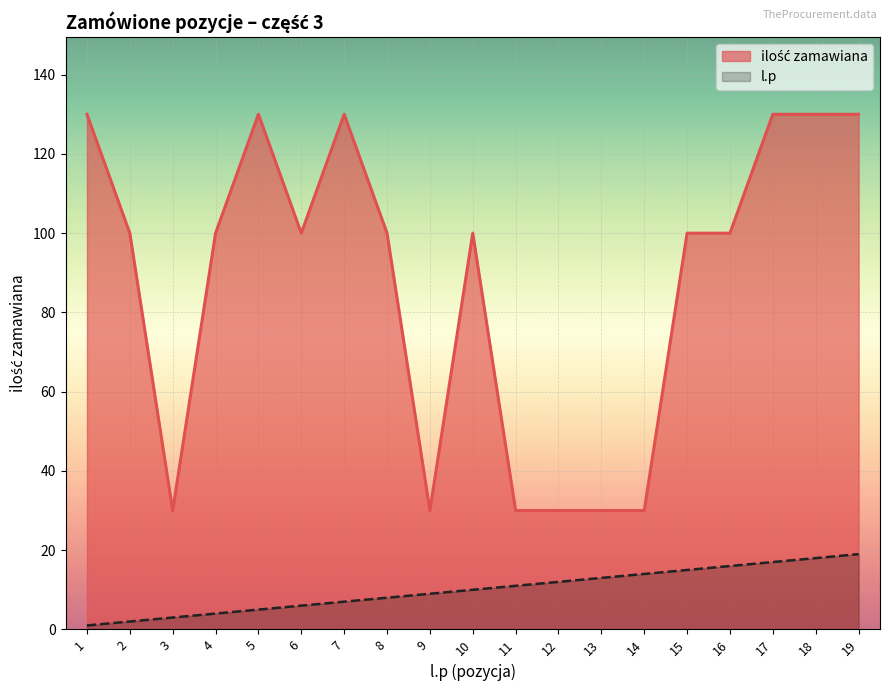

True or false: ilość zamawiana has a value of 100 at 4.

True